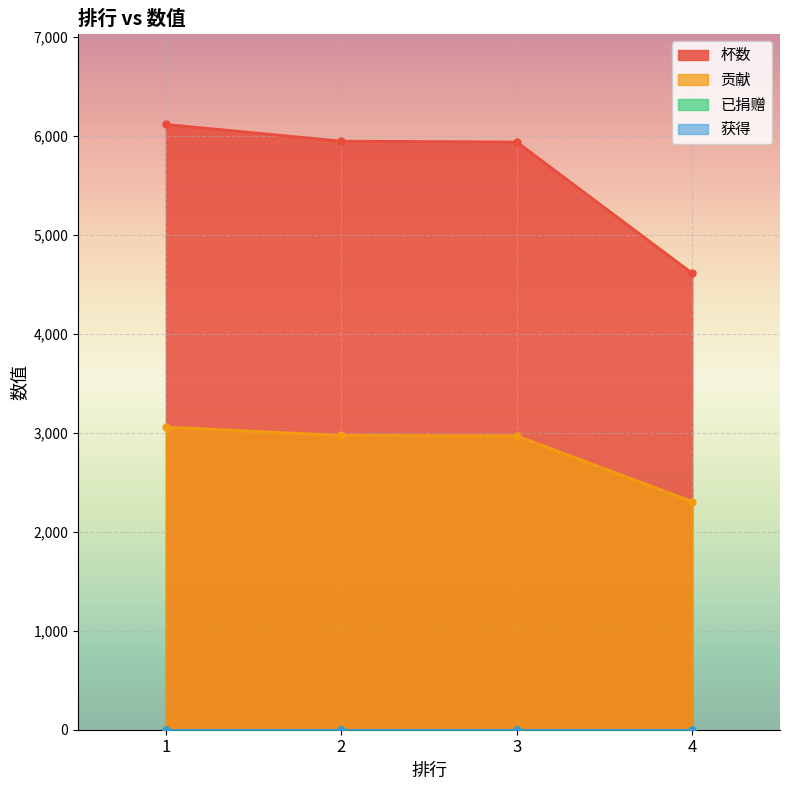

At which label does 贡献 reach its minimum?

4